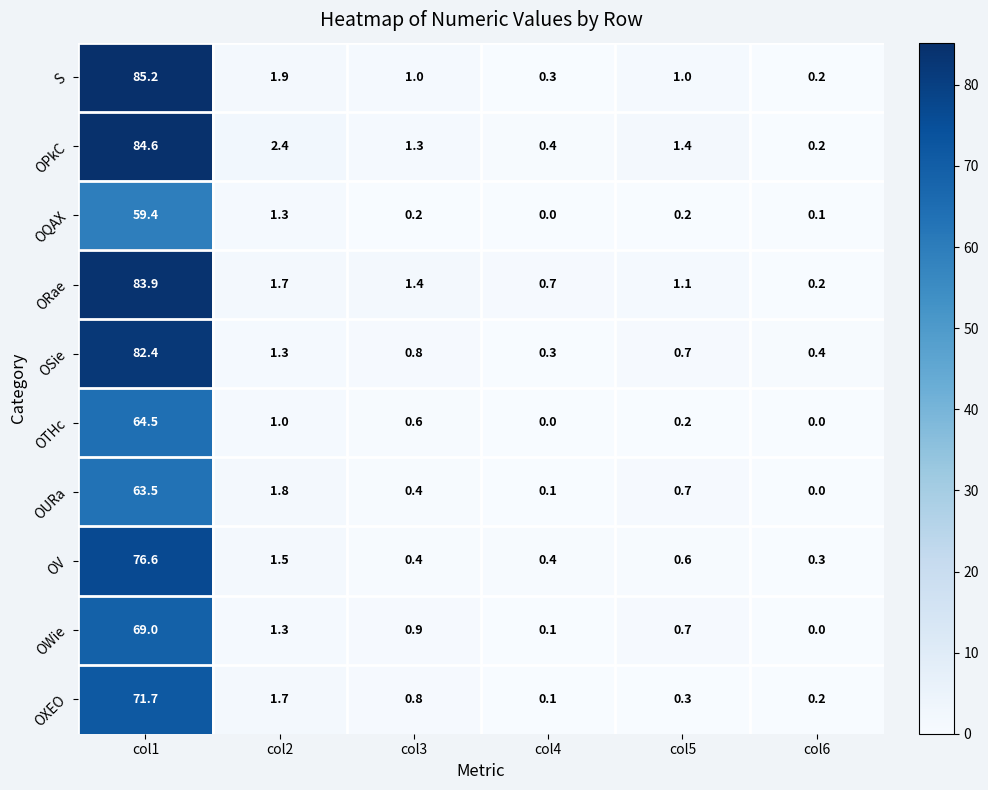

What is the difference between the maximum and second lowest values in the OSie series?

82.0